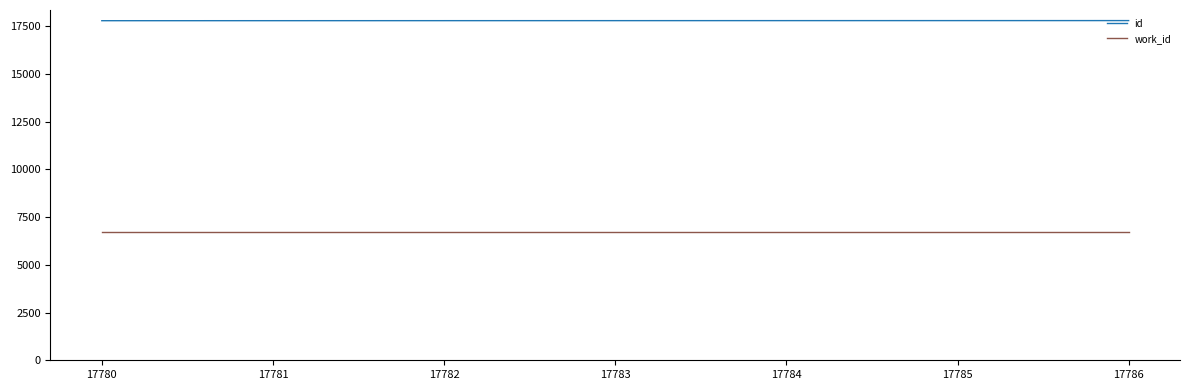

What is the difference between the second highest and second lowest values in the id series?

4